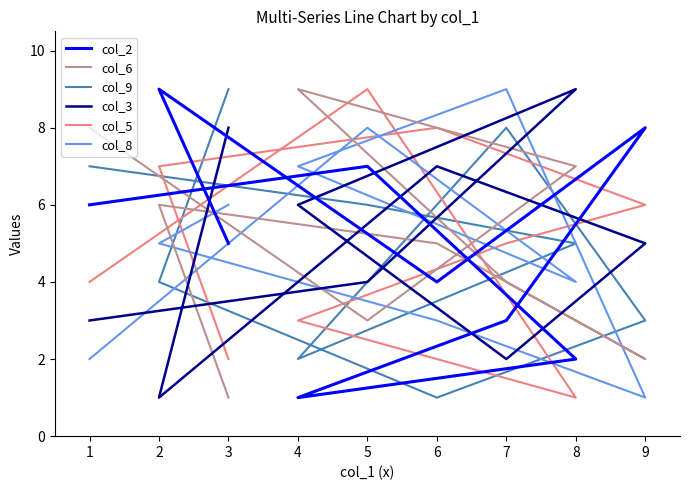

Count the col_3 values in the range 3 to 7.

5